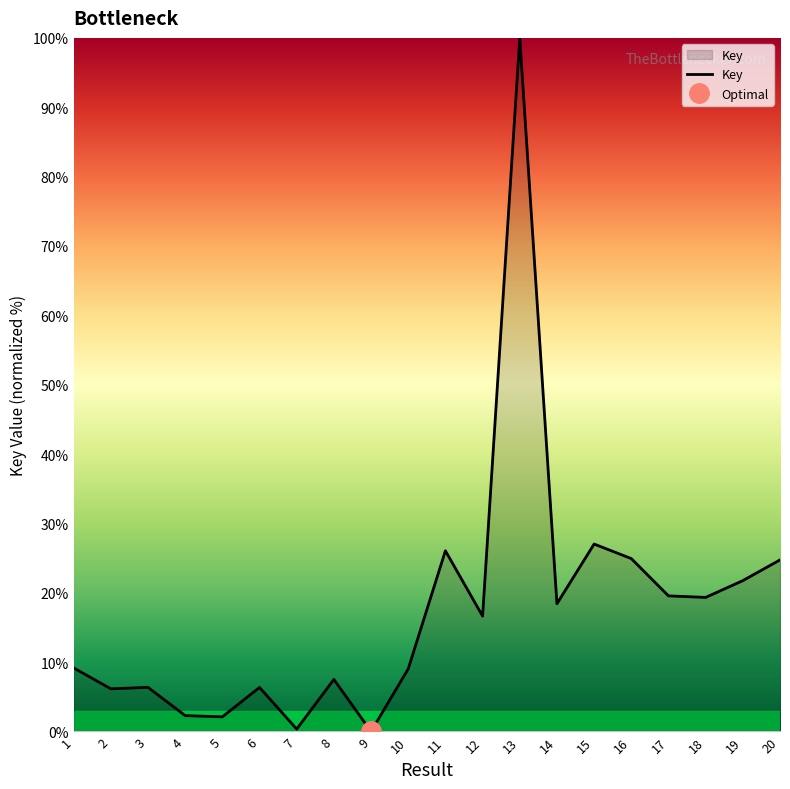

At which category does the data reach its first local valley?

2